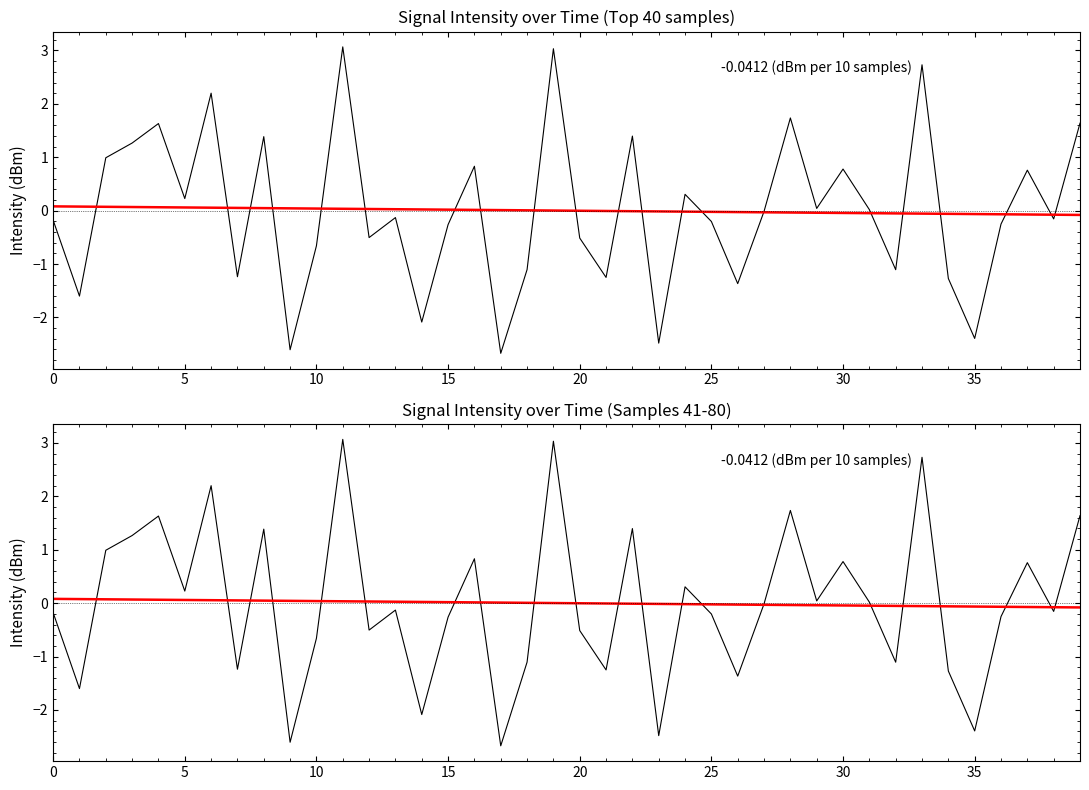

True or false: Intensity anomaly (top) has a value of -2.6 at 9.

True